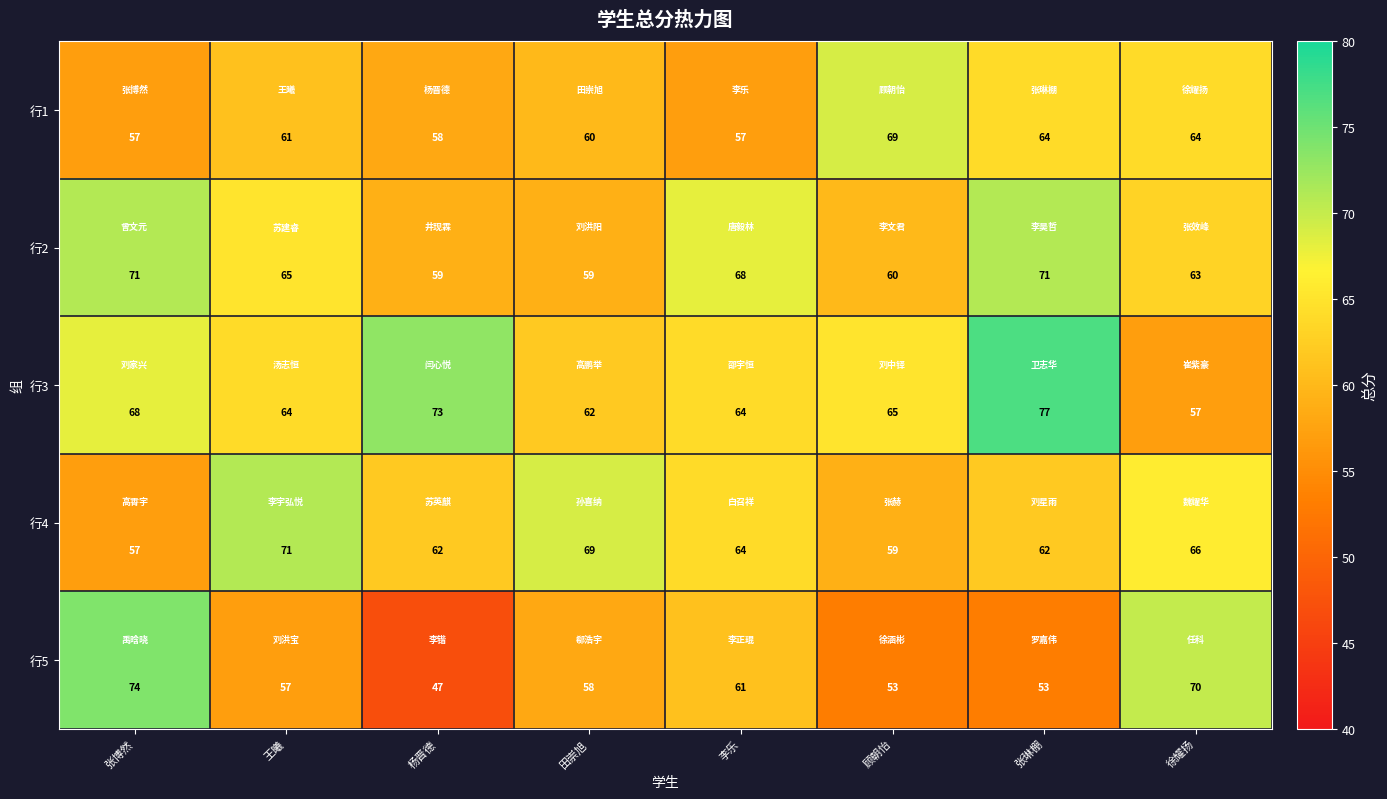

At 张琳棚, list the series in order from smallest to largest.

行5, 行4, 行1, 行2, 行3